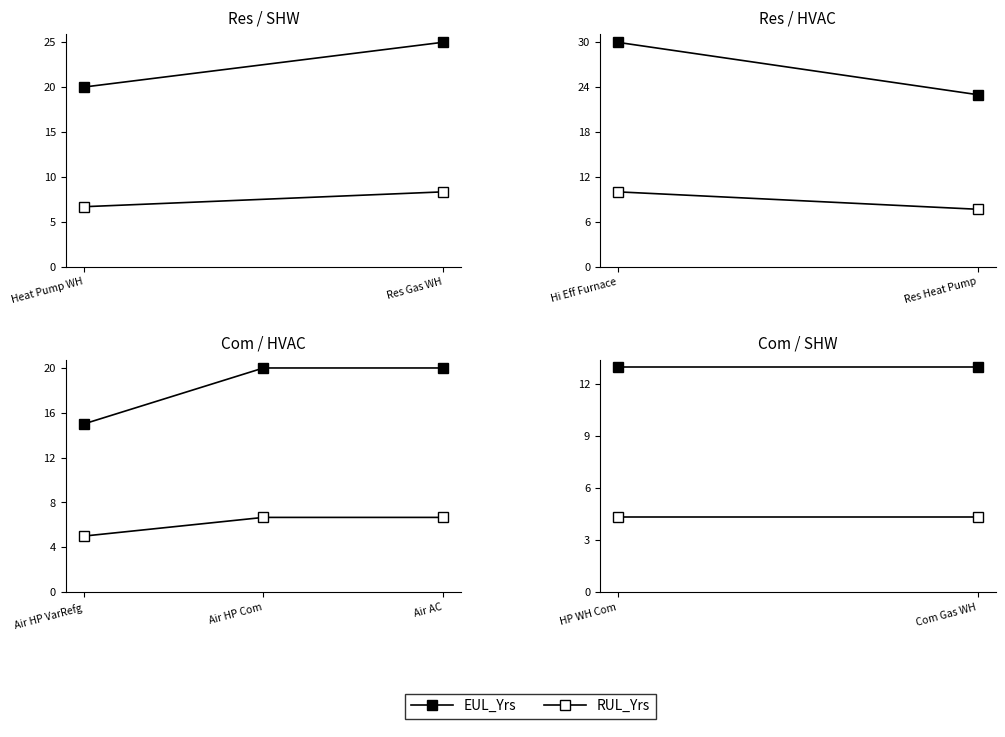

What is the label of the 1st point from the left?

HP WH Com